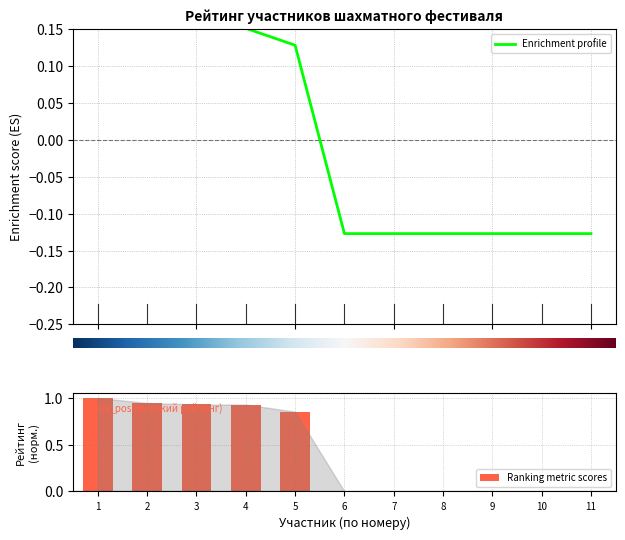

How many values are above zero?

5